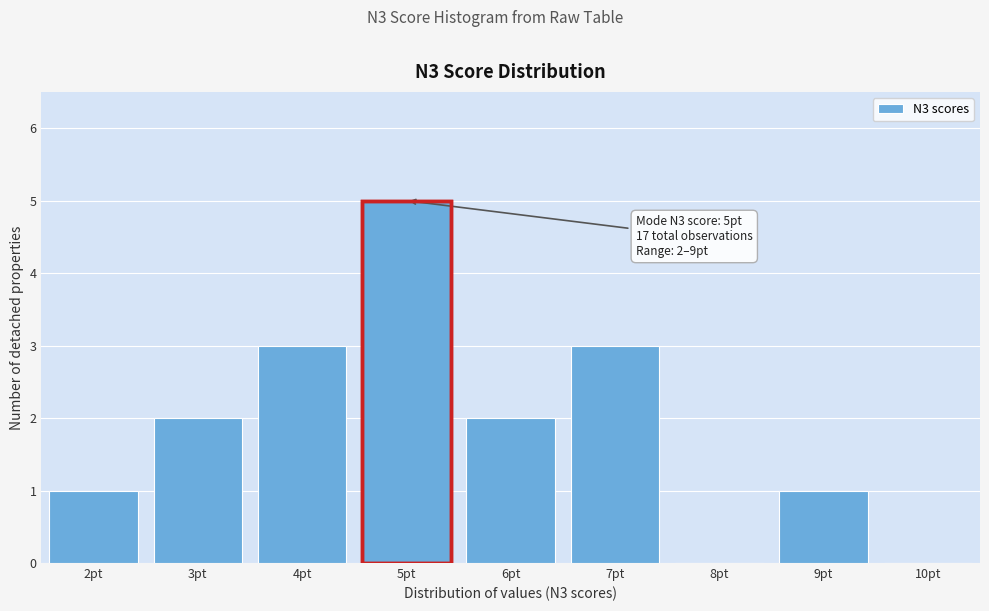

Which range on the x-axis has the tallest bar?

4.5 to 5.5